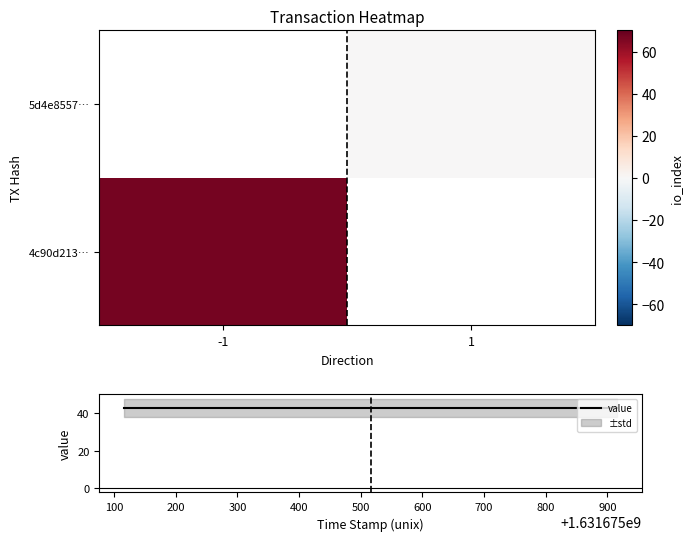

Which series has the largest total across all categories?

value